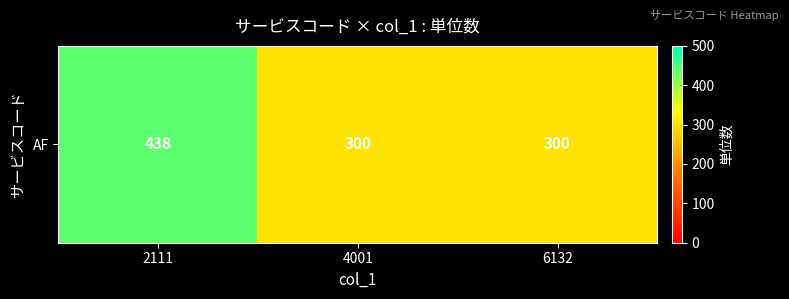

Reading right to left, extract all data points from this chart.

6132=300	4001=300	2111=438